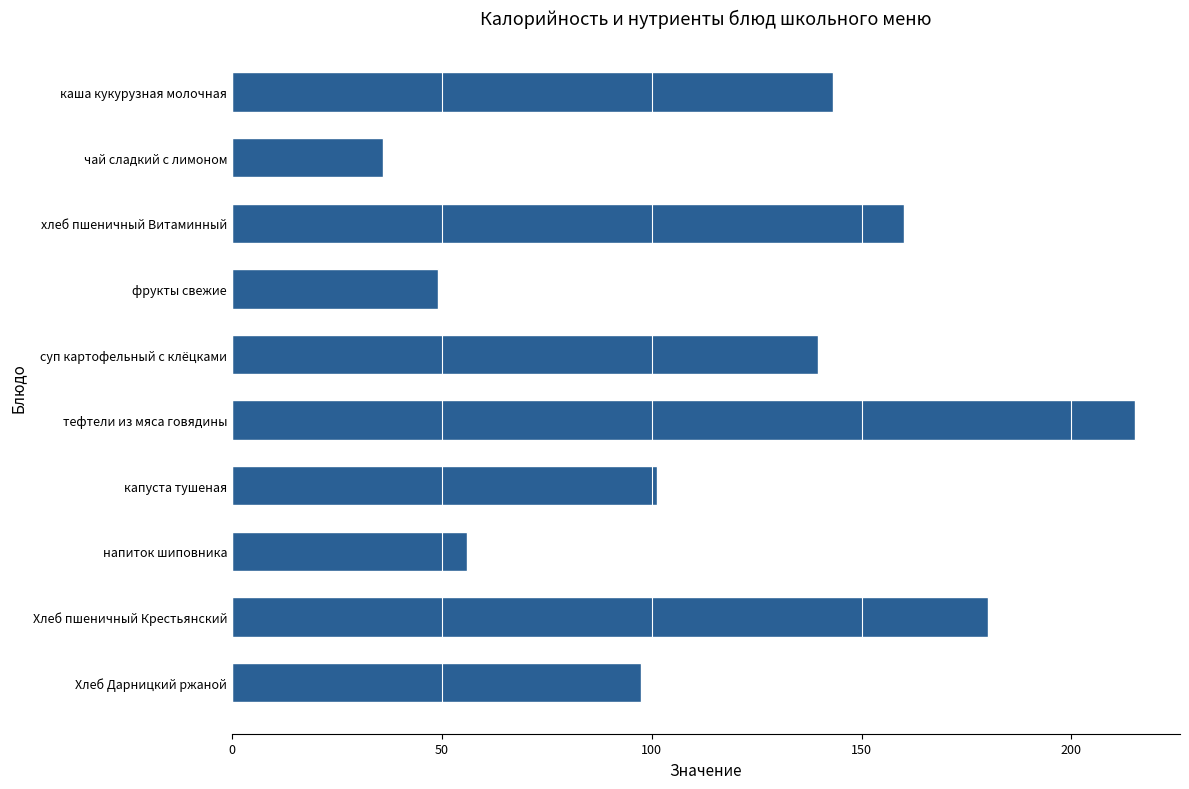

What position from the top is Хлеб Дарницкий ржаной?

10